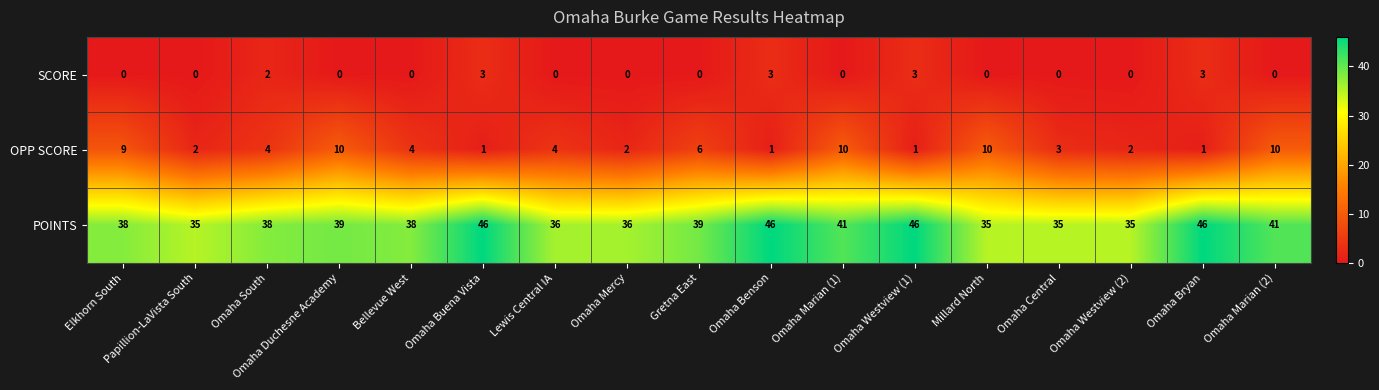

At Omaha Duchesne Academy, list the series in order from largest to smallest.

POINTS, OPP SCORE, SCORE